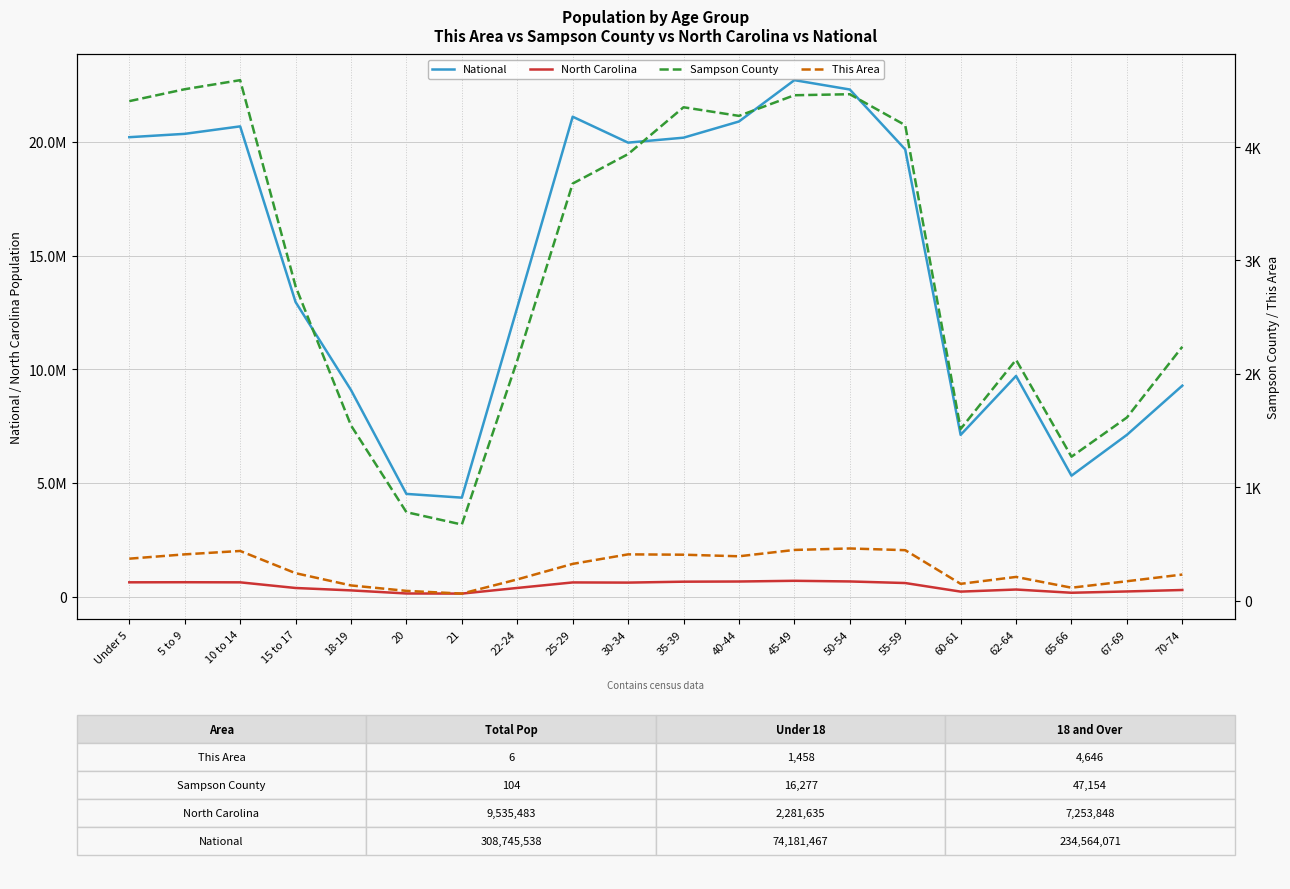

What is the difference between the North Carolina values at 5 to 9 and 70-74?

341402